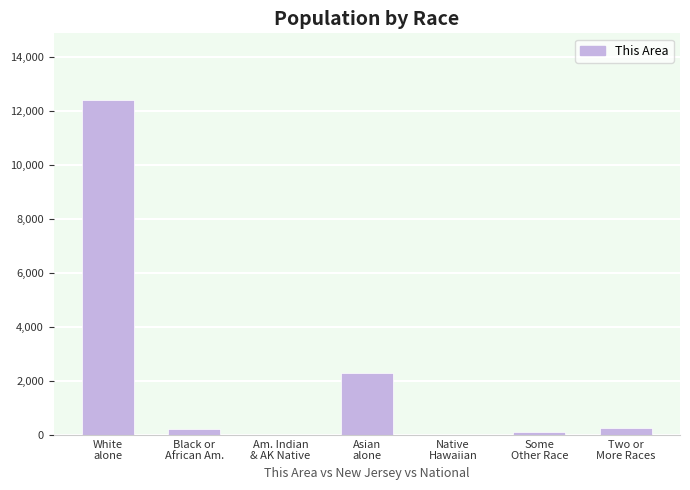

What is the sum of all values?

15311